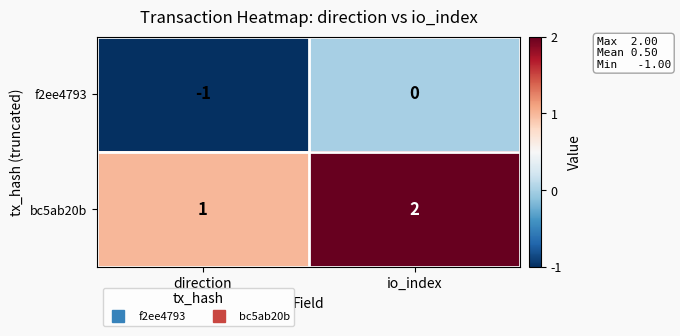

What is the sum of the bc5ab20b values at direction and io_index?

3